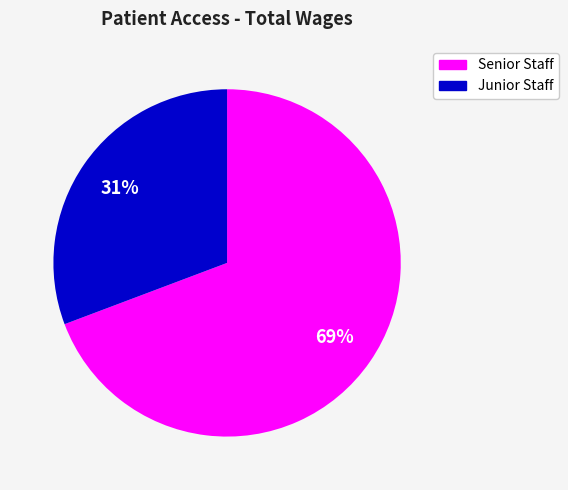

To the nearest percent, what is the average slice percentage?

50%